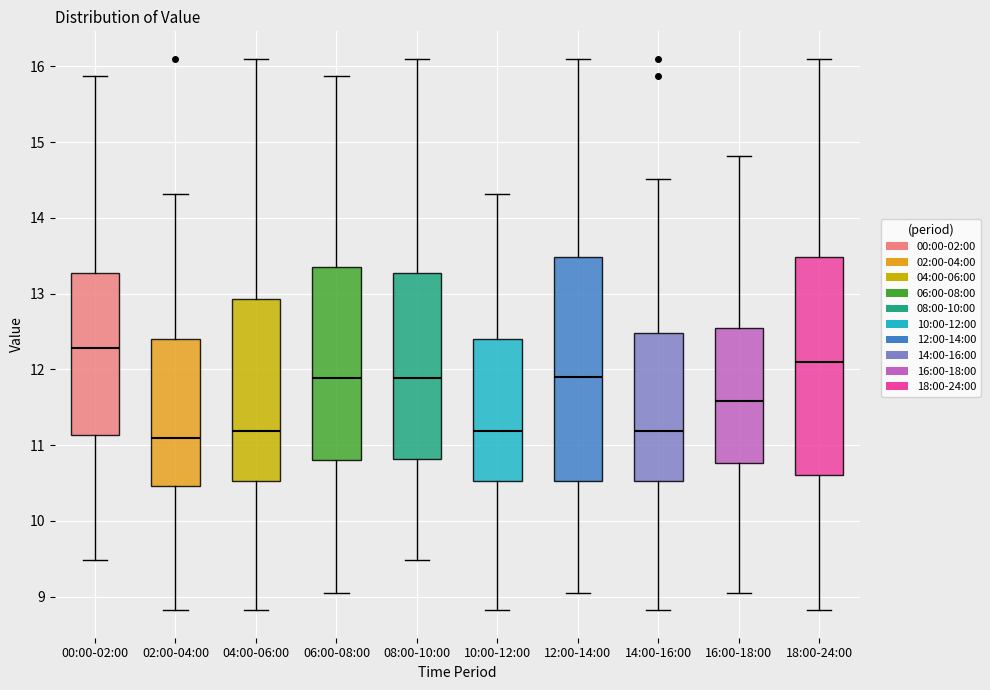

Reading left to right, read every box against the y-axis: the position of its median line, the range the box covers, and the ends of its whiskers. The values are not printed on the chart, so give them approximately, as read against the axis.

00:00-02:00: median 12.3, box 11.1 to 13.3, whiskers 9.5 to 15.9
02:00-04:00: median 11.1, box 10.5 to 12.4, whiskers 8.8 to 14.3
04:00-06:00: median 11.2, box 10.5 to 12.9, whiskers 8.8 to 16.1
06:00-08:00: median 11.9, box 10.8 to 13.4, whiskers 9.1 to 15.9
08:00-10:00: median 11.9, box 10.8 to 13.3, whiskers 9.5 to 16.1
10:00-12:00: median 11.2, box 10.5 to 12.4, whiskers 8.8 to 14.3
12:00-14:00: median 11.9, box 10.5 to 13.5, whiskers 9.1 to 16.1
14:00-16:00: median 11.2, box 10.5 to 12.5, whiskers 8.8 to 14.5
16:00-18:00: median 11.6, box 10.8 to 12.5, whiskers 9.1 to 14.8
18:00-24:00: median 12.1, box 10.6 to 13.5, whiskers 8.8 to 16.1